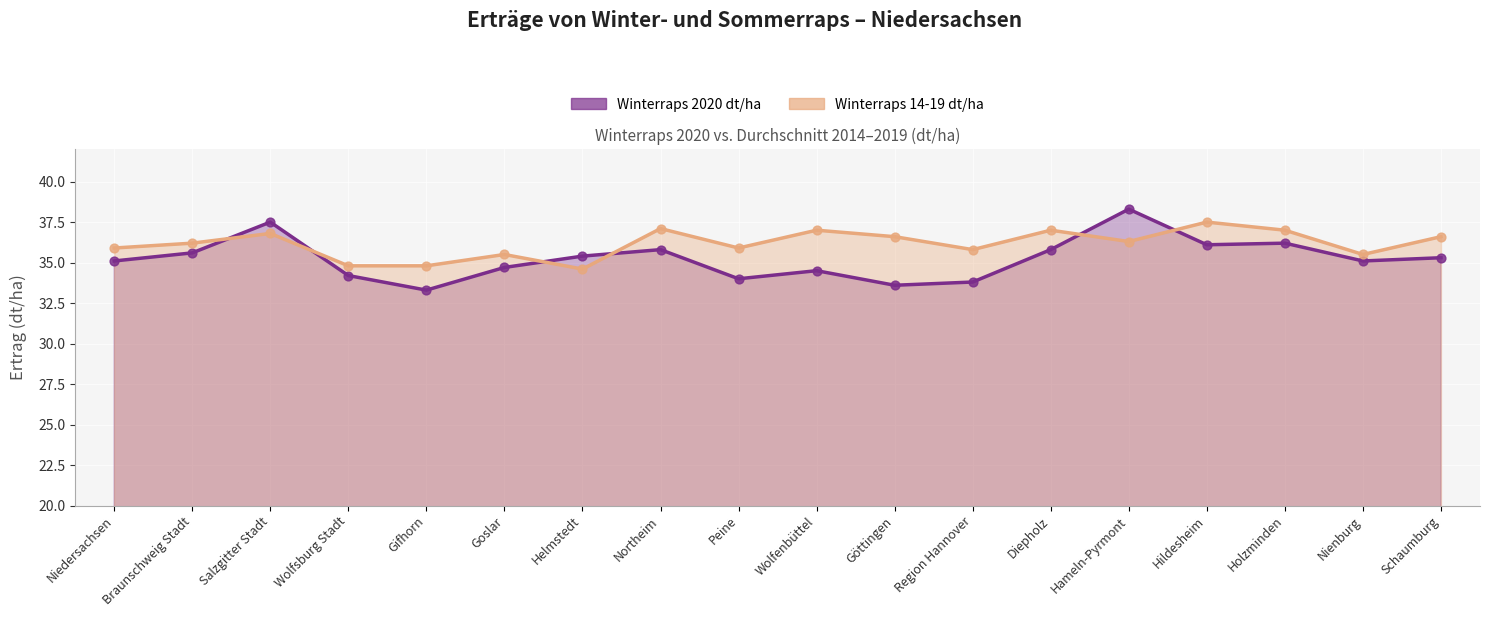

At how many categories does at least one series exceed 37?

4